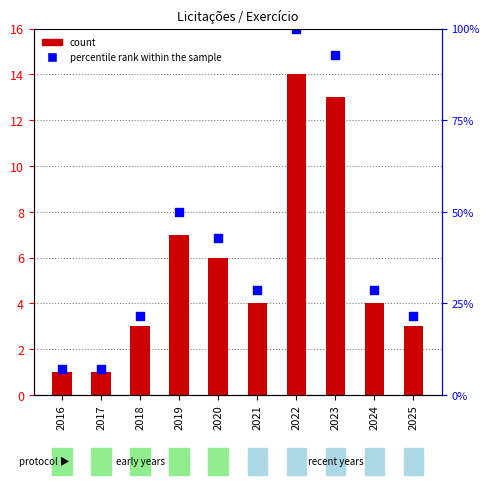

At which category is the sum across all series the highest?

2022